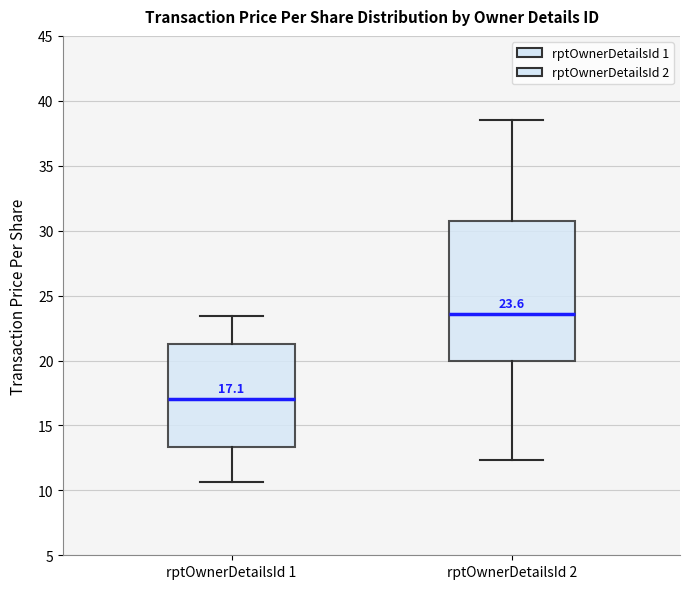

Comparing the boxes themselves (not the whiskers), which one is the tallest?

rptOwnerDetailsId 2